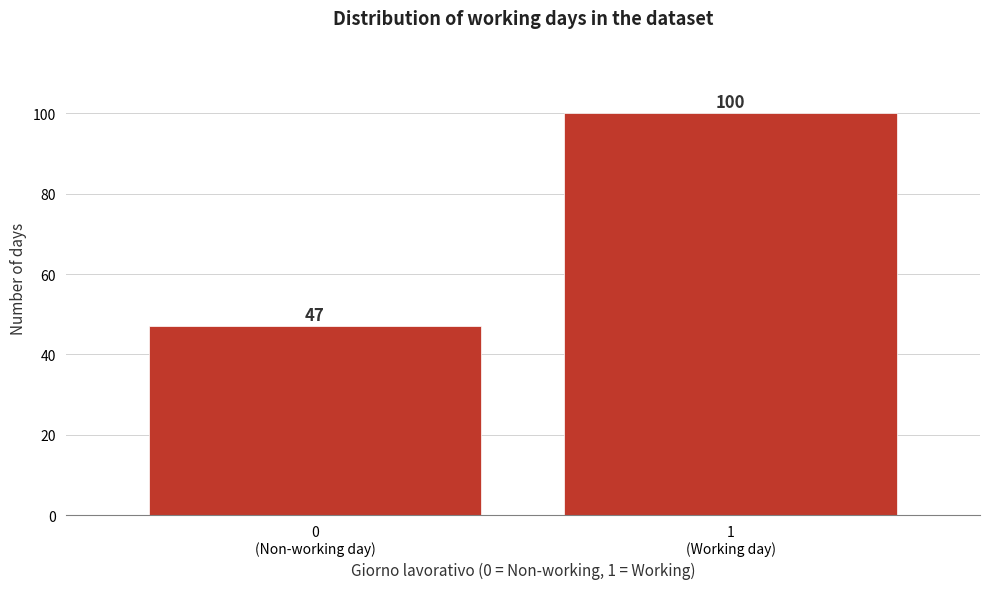

Reading left to right, extract all data points from this chart.

47	100